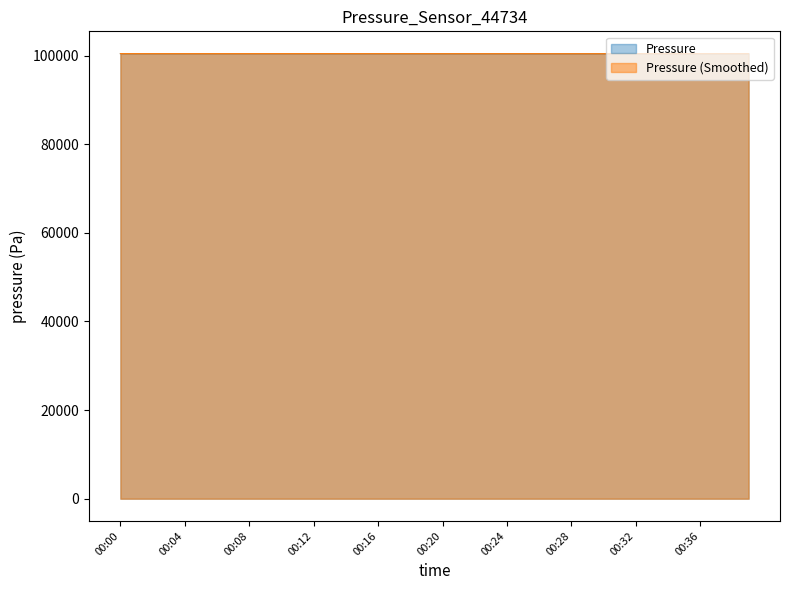

How many interior local peaks (higher than both neighbors) does the data have?

12